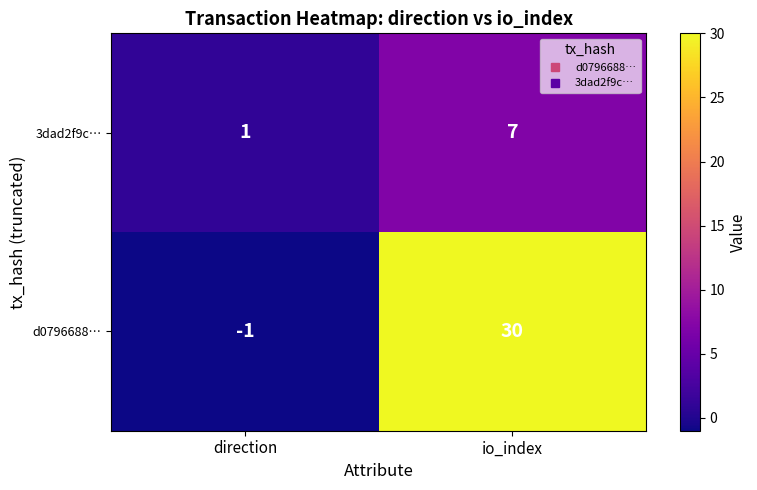

What is the minimum value shown in the chart?

-1